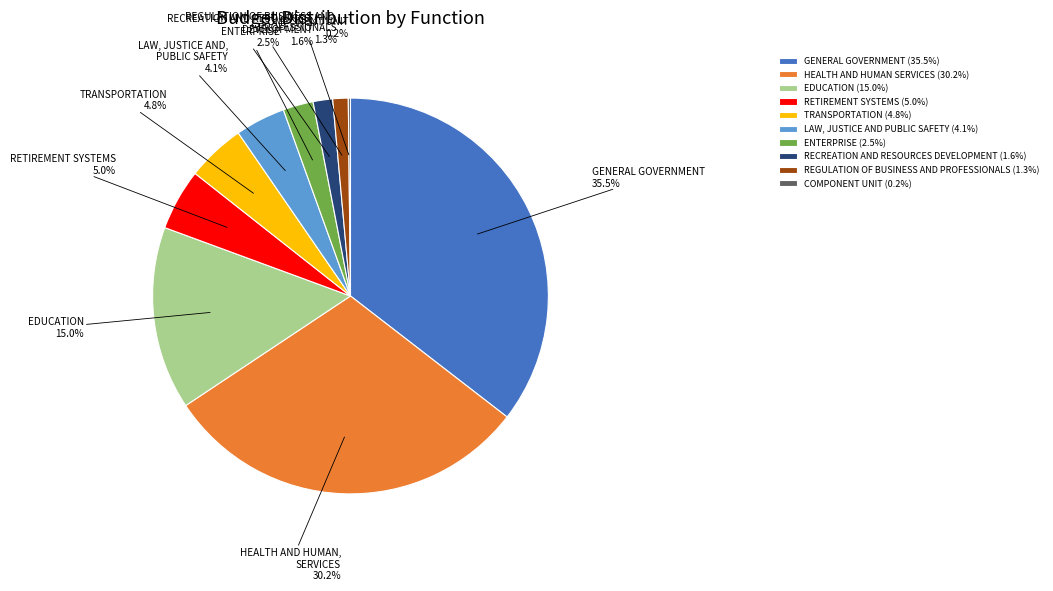

Do ENTERPRISE (2.5%) and LAW, JUSTICE AND PUBLIC SAFETY (4.1%) together represent more than half of the pie?

No